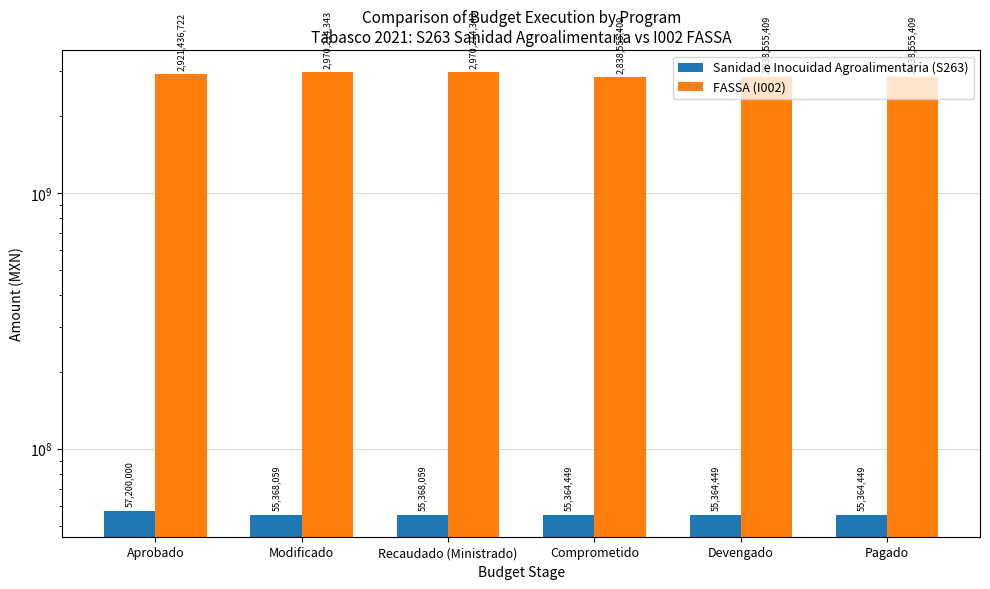

At Comprometido, list the series in order from largest to smallest.

FASSA (I002), Sanidad e Inocuidad Agroalimentaria (S263)